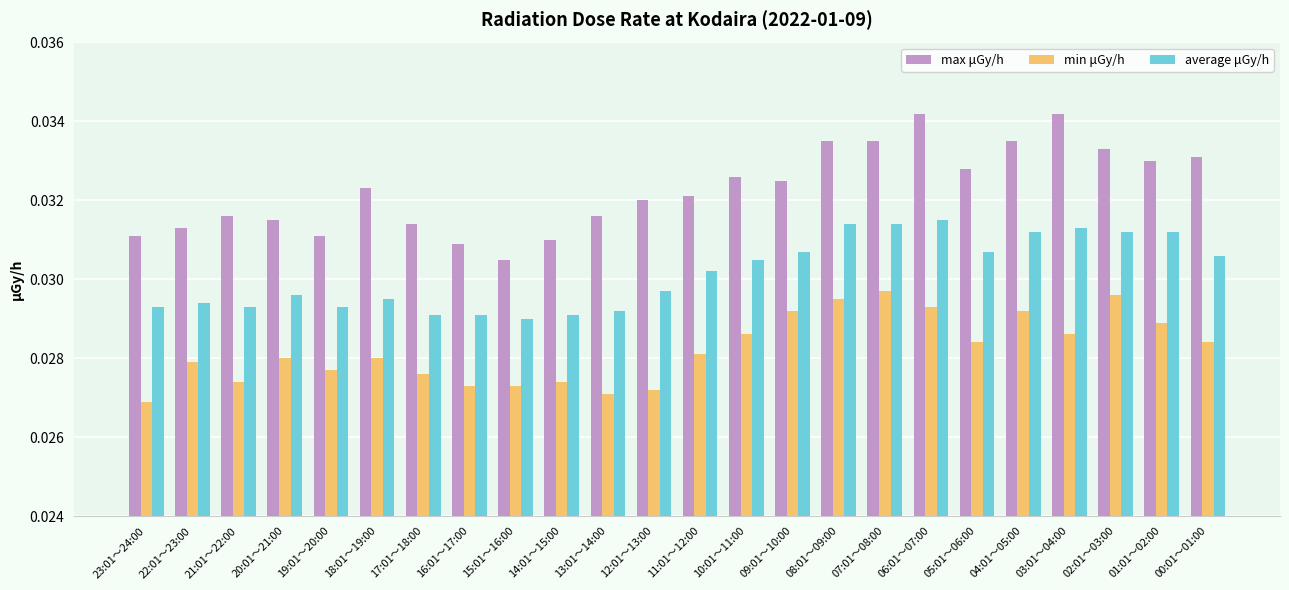

What are all the series names shown in the legend?

max μGy/h, min μGy/h, average μGy/h